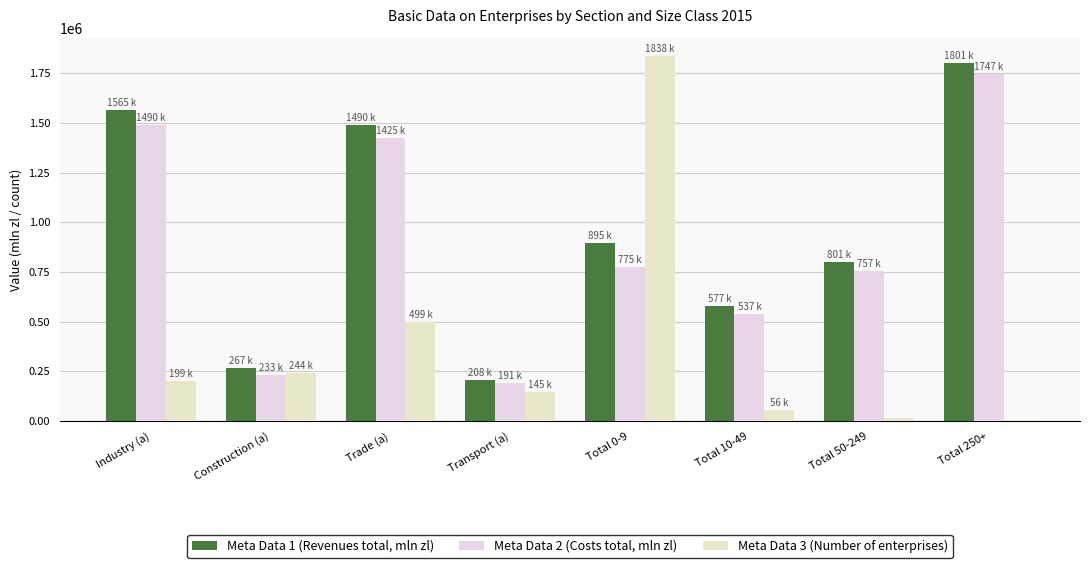

What is the label of the 6th bar from the left?

Total 10-49